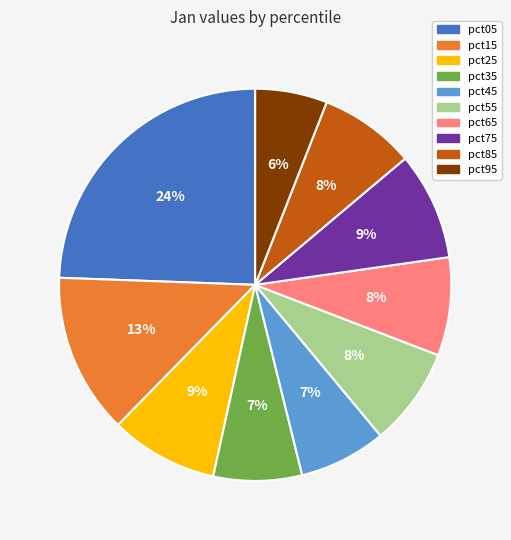

Which category has the smallest portion of the pie?

pct95